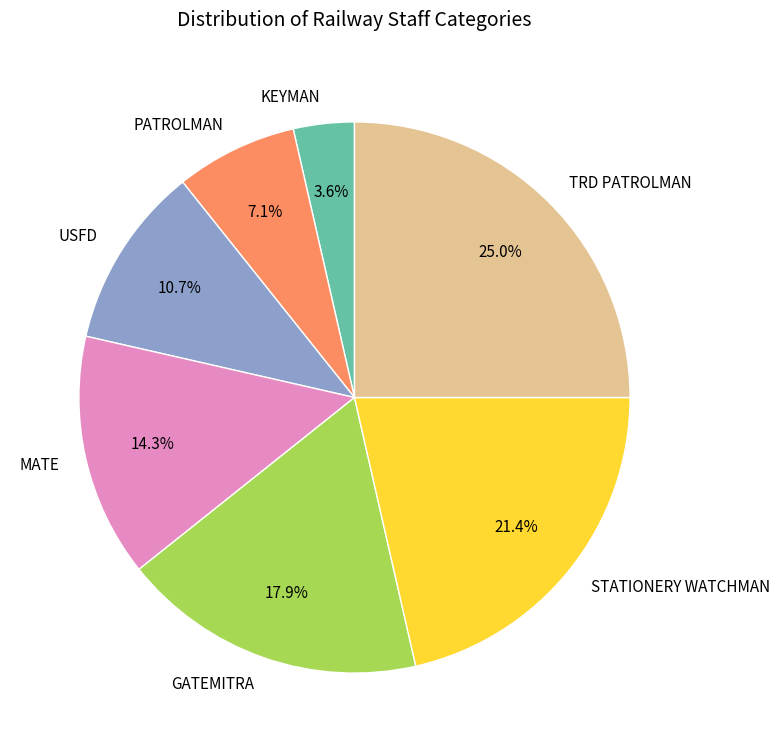

True or false: TRD PATROLMAN accounts for 11% of the total.

False